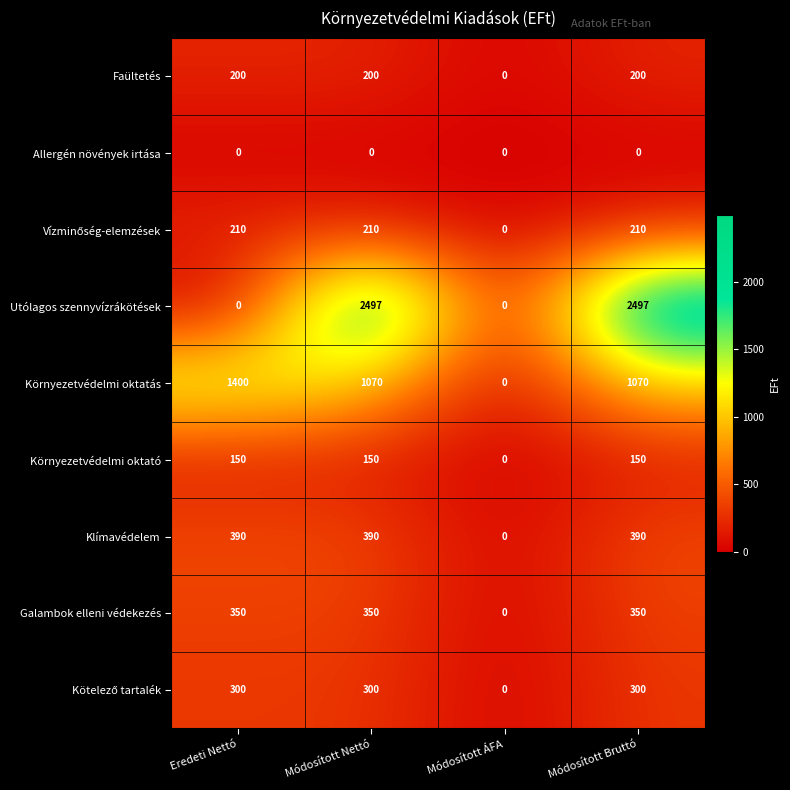

What is the sum of all Környezetvédelmi oktatás values?

3540